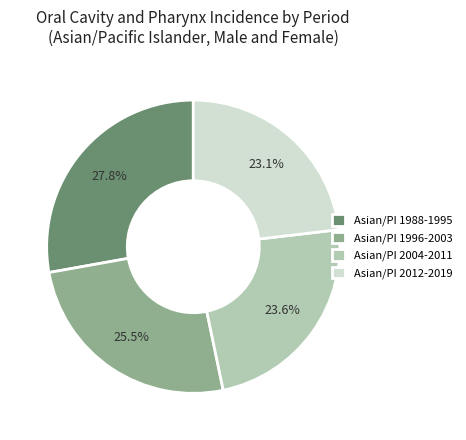

What is the total percentage of Asian/PI 2012-2019 and Asian/PI 2004-2011?

46.7%